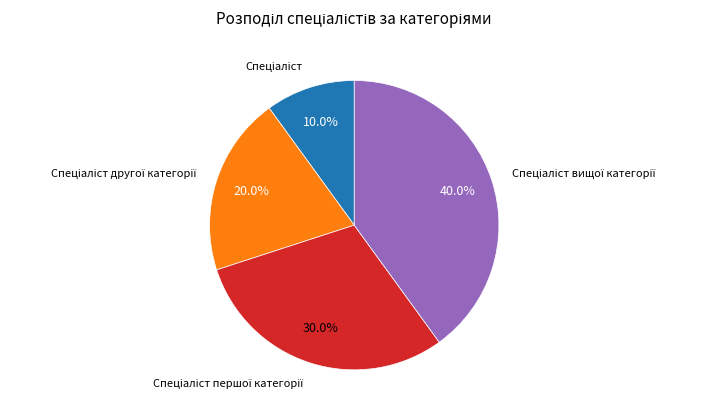

Is there any slice that represents more than half of the pie?

No